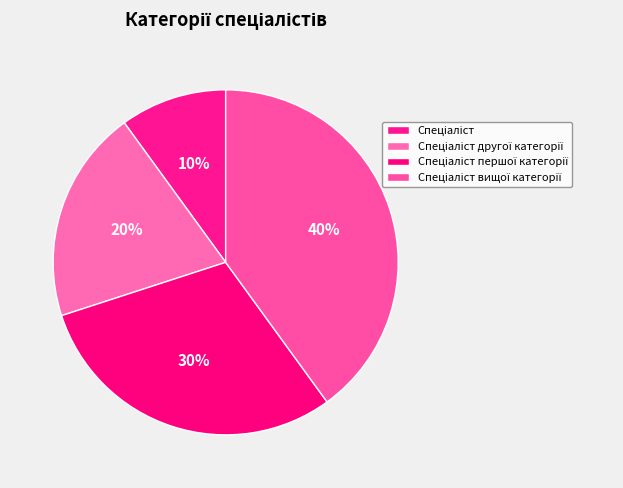

Count the number of slices in the pie.

4